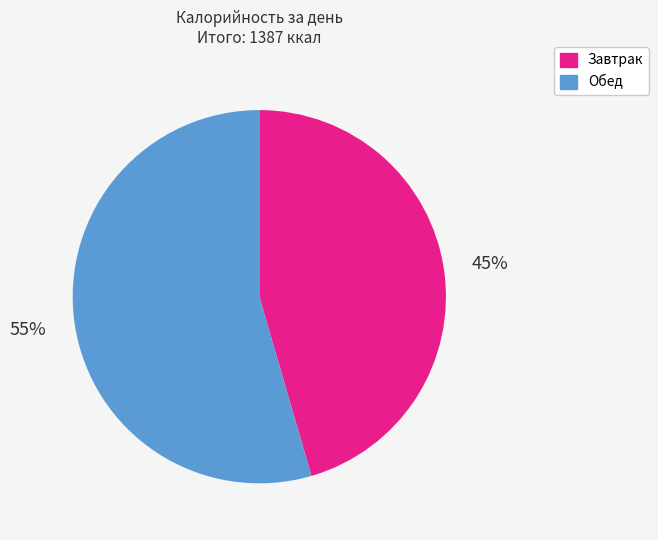

True or false: Завтрак accounts for 39% of the total.

False